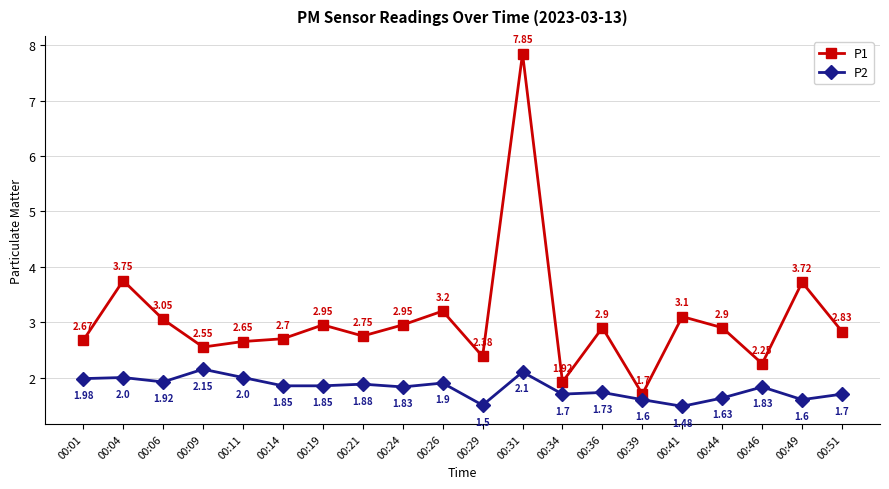

Where does the P1 series first go above 2?

00:01